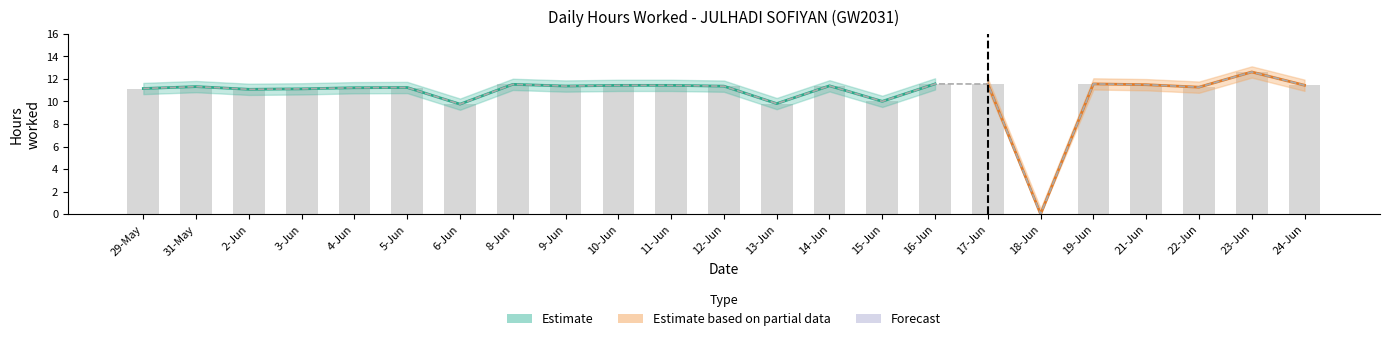

Read the Low_upper value at 8-Jun.

11.5